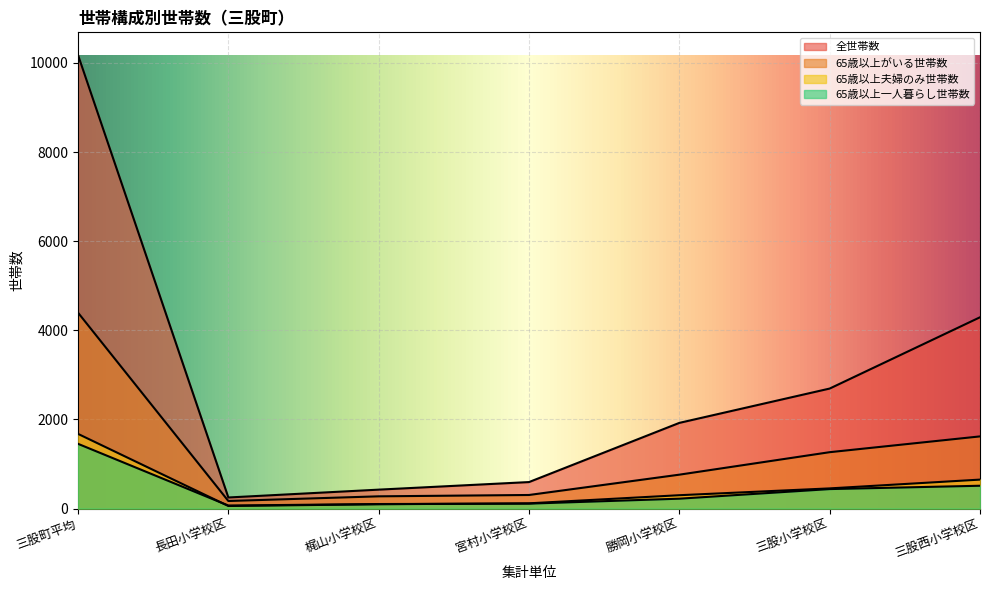

Reading left to right, what are all the values shown in this chart?

全世帯数: 10178.0	249.0	425.0	595.0	1923.0	2693.2	4292.8
65歳以上がいる世帯数: 4396.0	170.0	275.0	305.0	761.0	1265.4	1619.6
65歳以上夫婦のみ世帯数: 1676.0	58.0	97.0	118.0	300.0	452.9	650.1
65歳以上一人暮らし世帯数: 1453.0	68.0	102.0	111.0	222.0	437.5	512.5